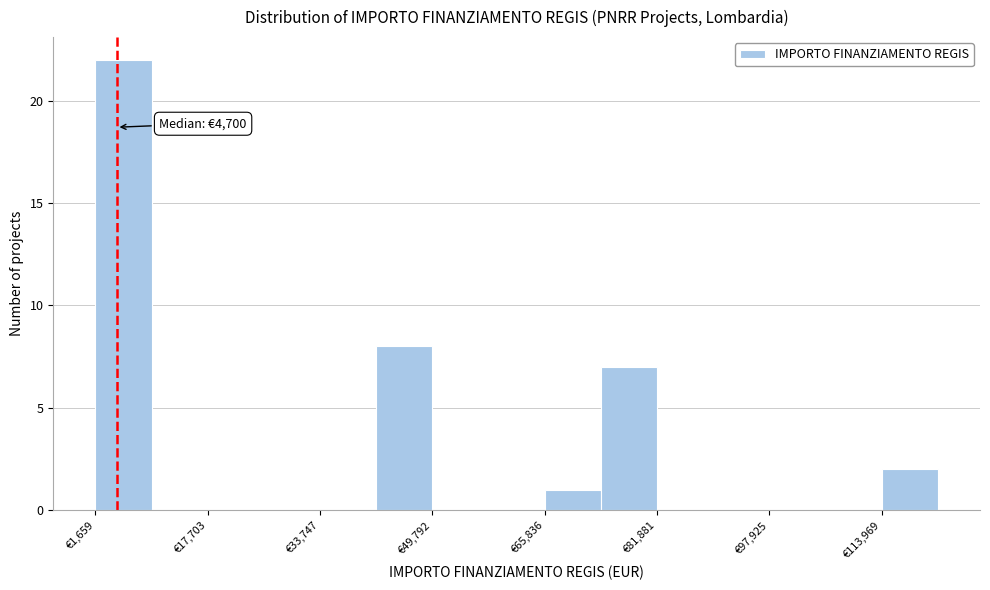

Over which range of the x-axis is the bar tallest?

2000 to 10000